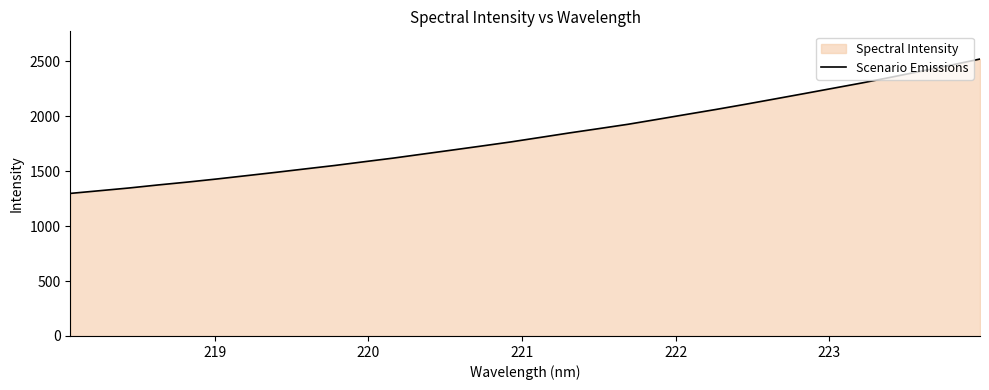

What is the maximum value shown in the chart?

2521.8